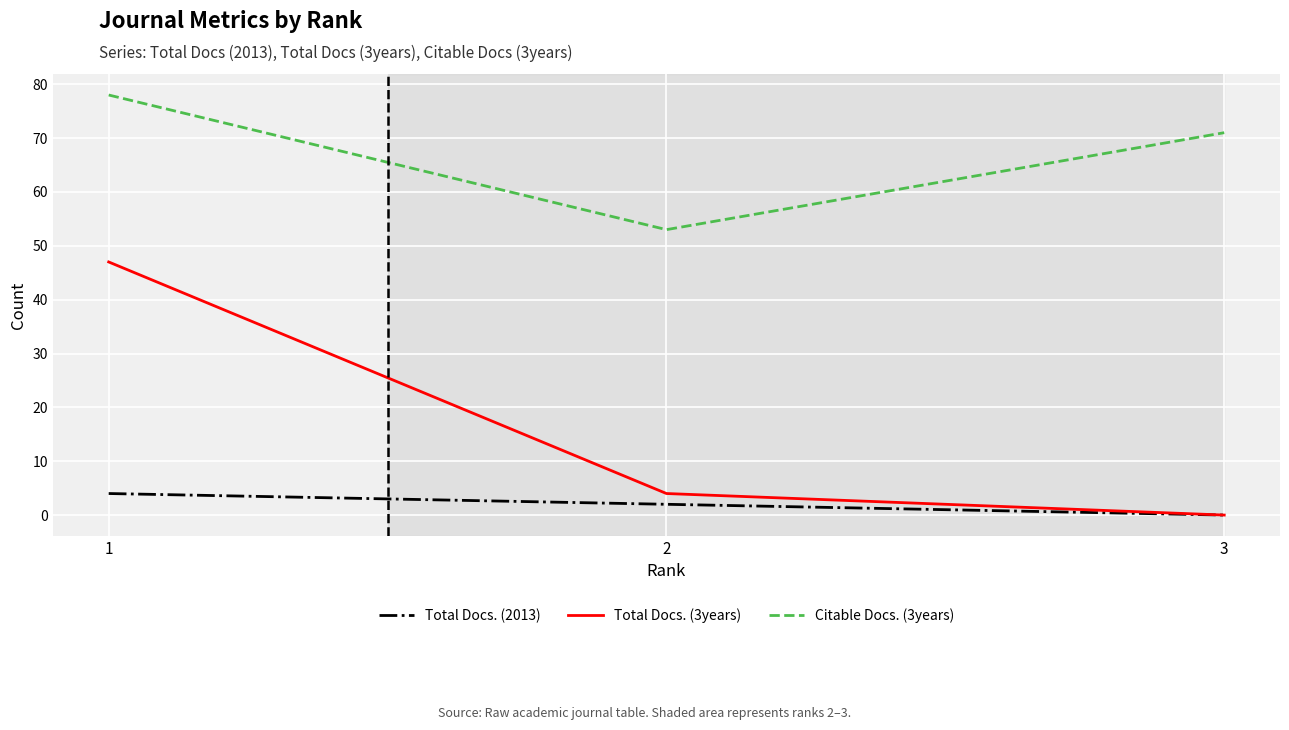

What is the spread (max minus min) of values at 1?

74